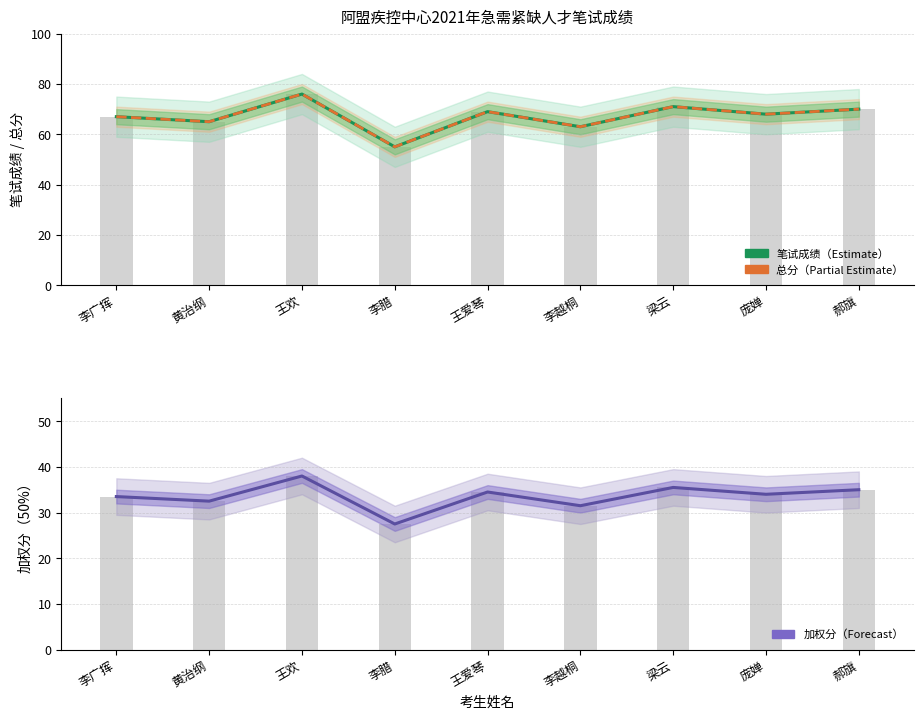

At which label is 加权分（50%） closest to 32?

黄治纲